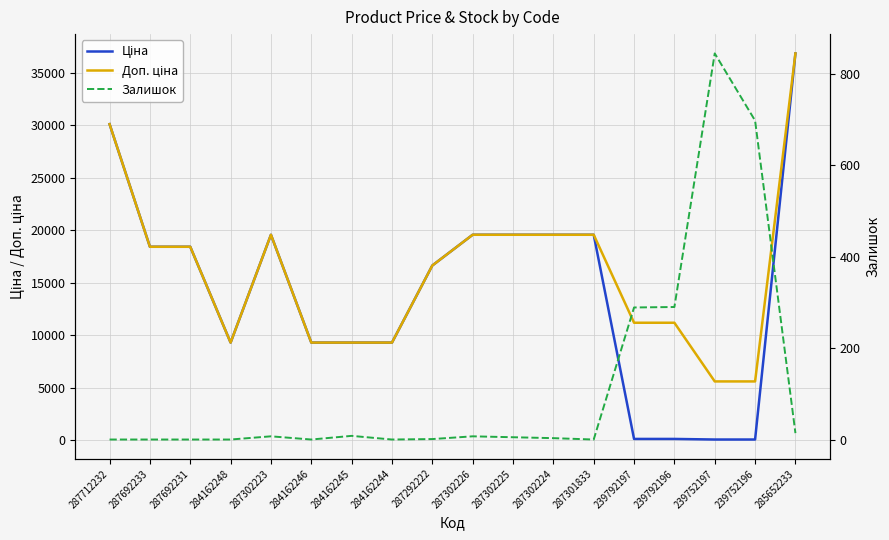

What is the difference between the maximum and minimum values in the Доп. ціна series?

31250.8